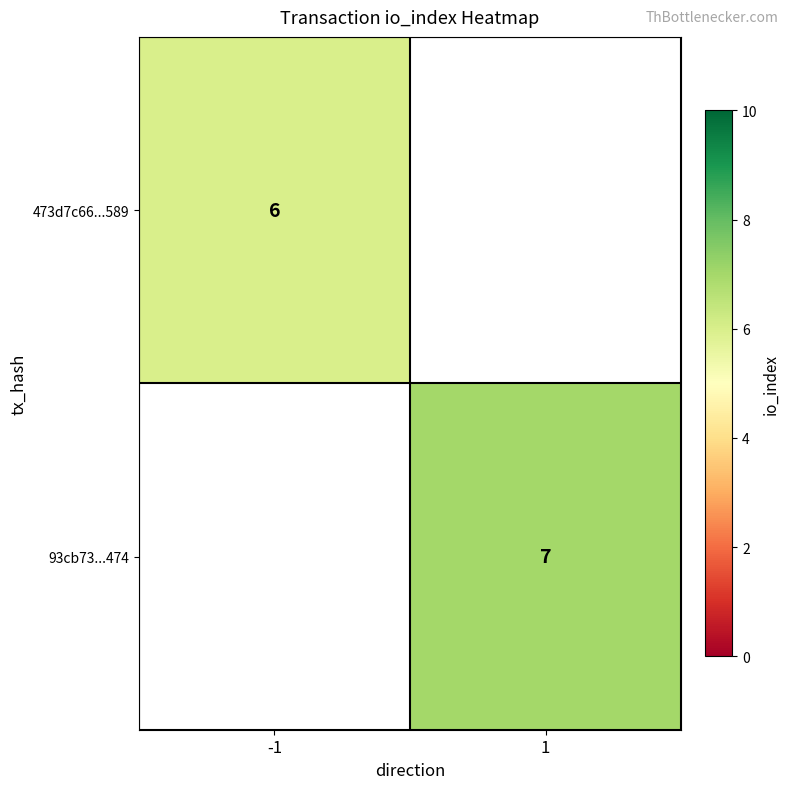

Is it true that 93cb73...474 equals 2 at 1?

False